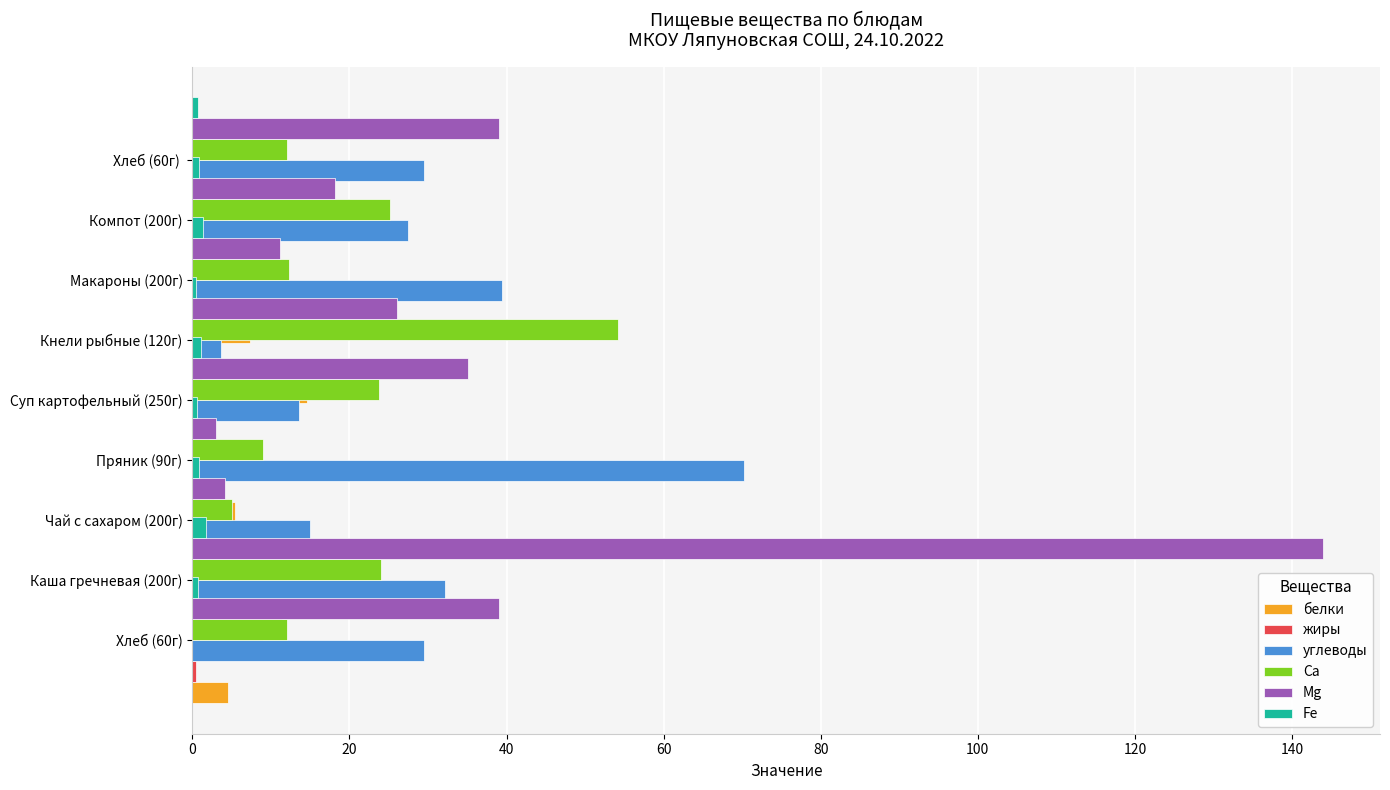

Is the value of Са at Чай с сахаром (200г) greater than the value of углеводы at Каша гречневая (200г)?

No